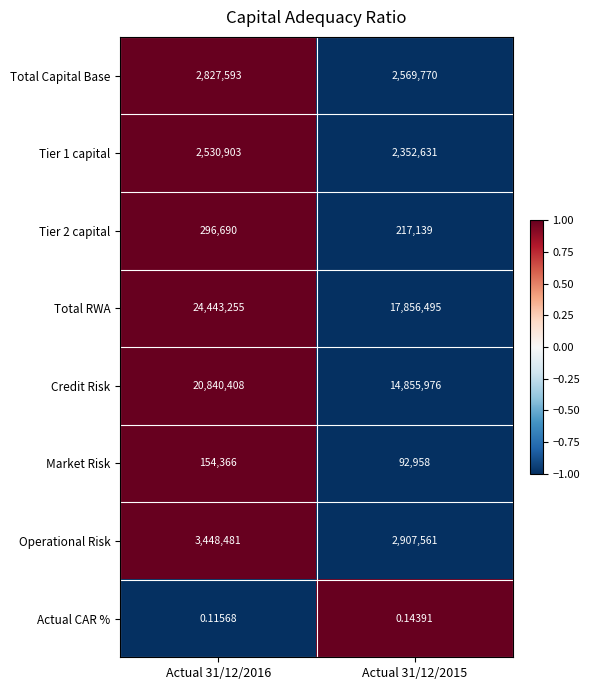

Which series has the largest total across all categories?

Total RWA